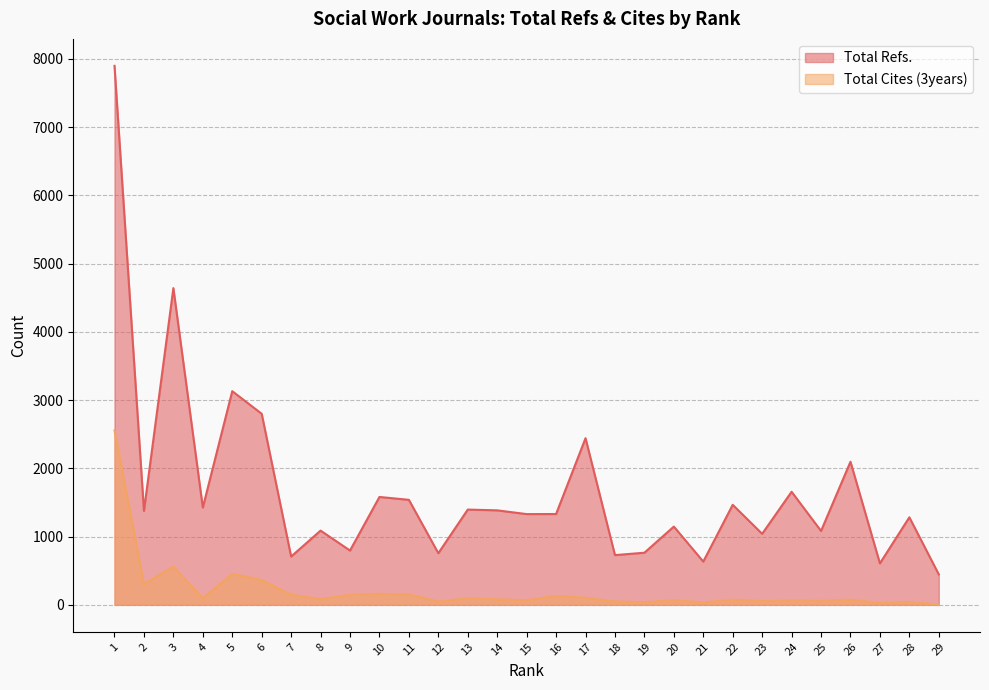

True or false: Total Cites (3years) and Total Refs. intersect in this chart.

False